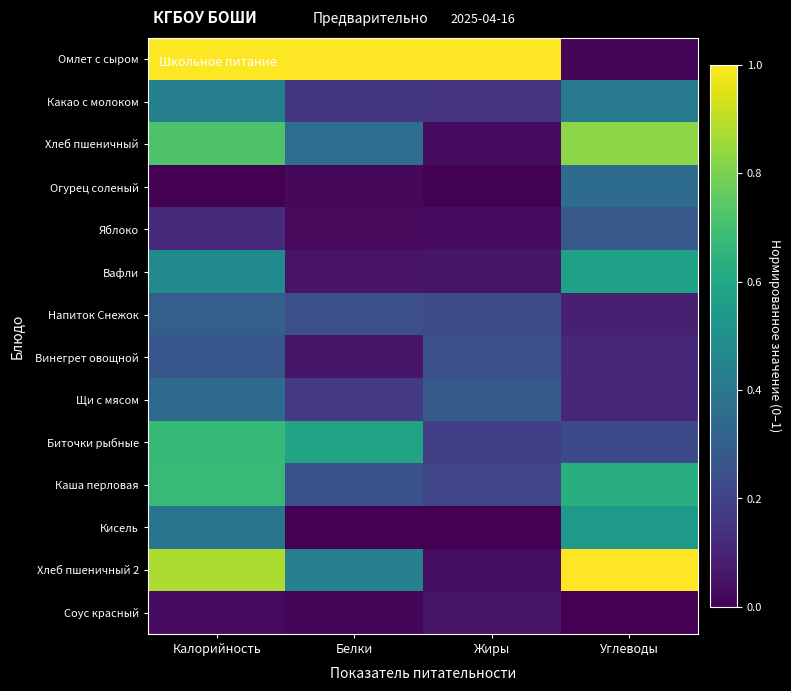

How many series are shown in this chart?

14